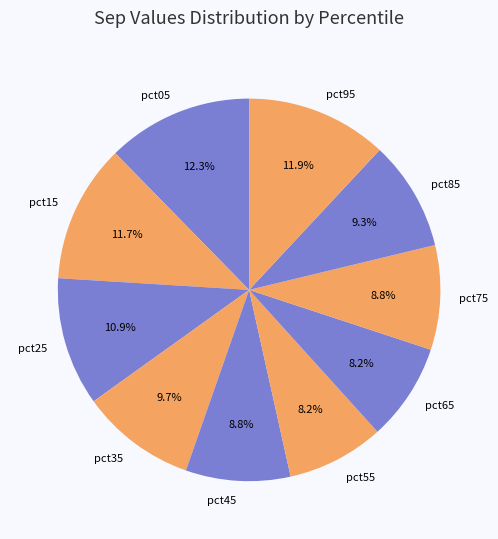

What percentage is NOT represented by pct65?

91.8%